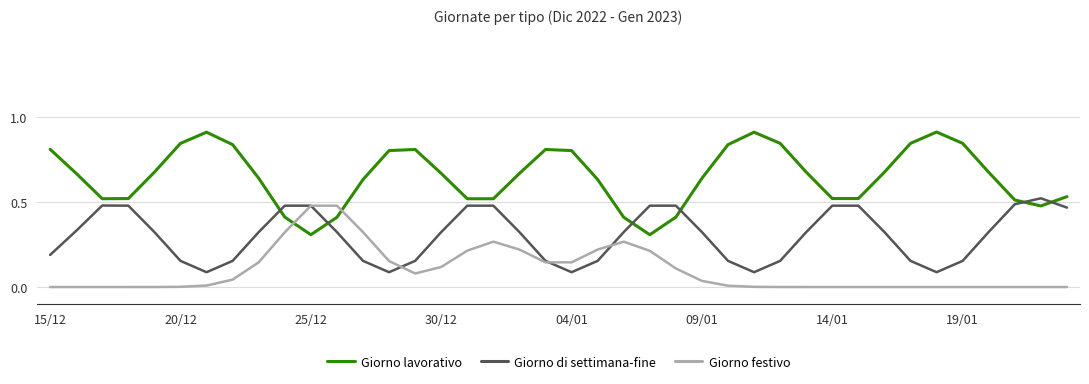

Which series has the widest spread of values?

Giorno lavorativo